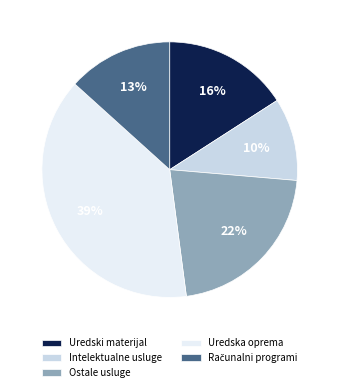

Is there a majority slice in this chart?

No